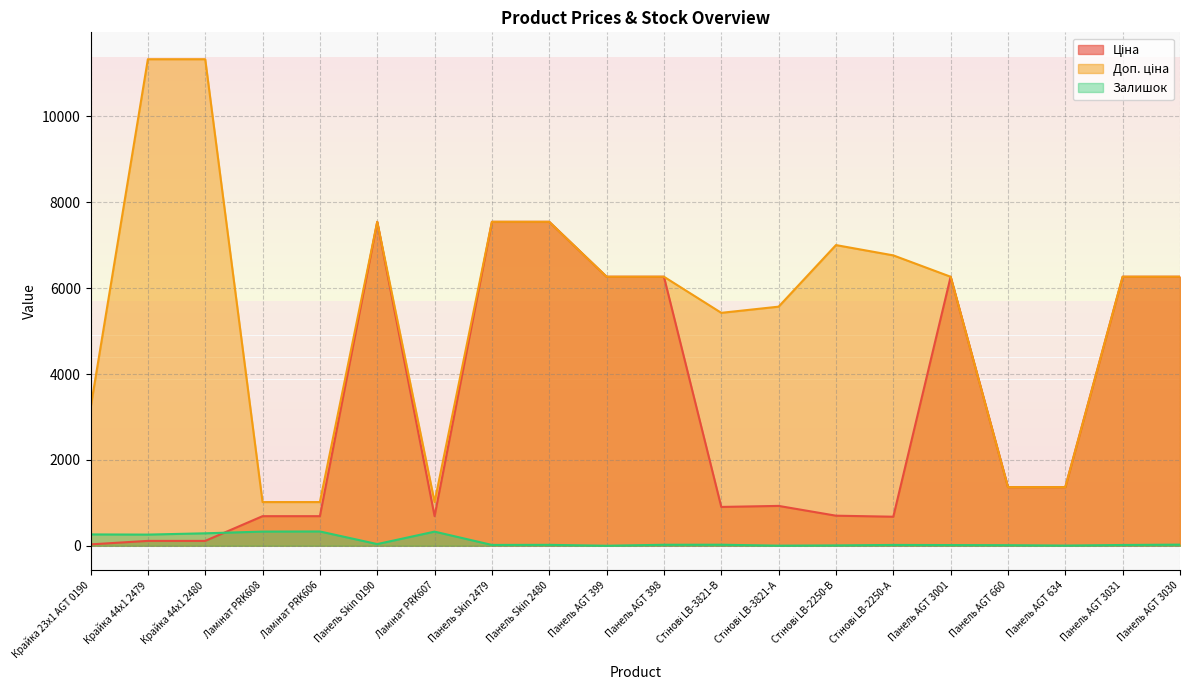

The Залишок series shows 1.1 at Стінові LB-3821-А. True or false?

False